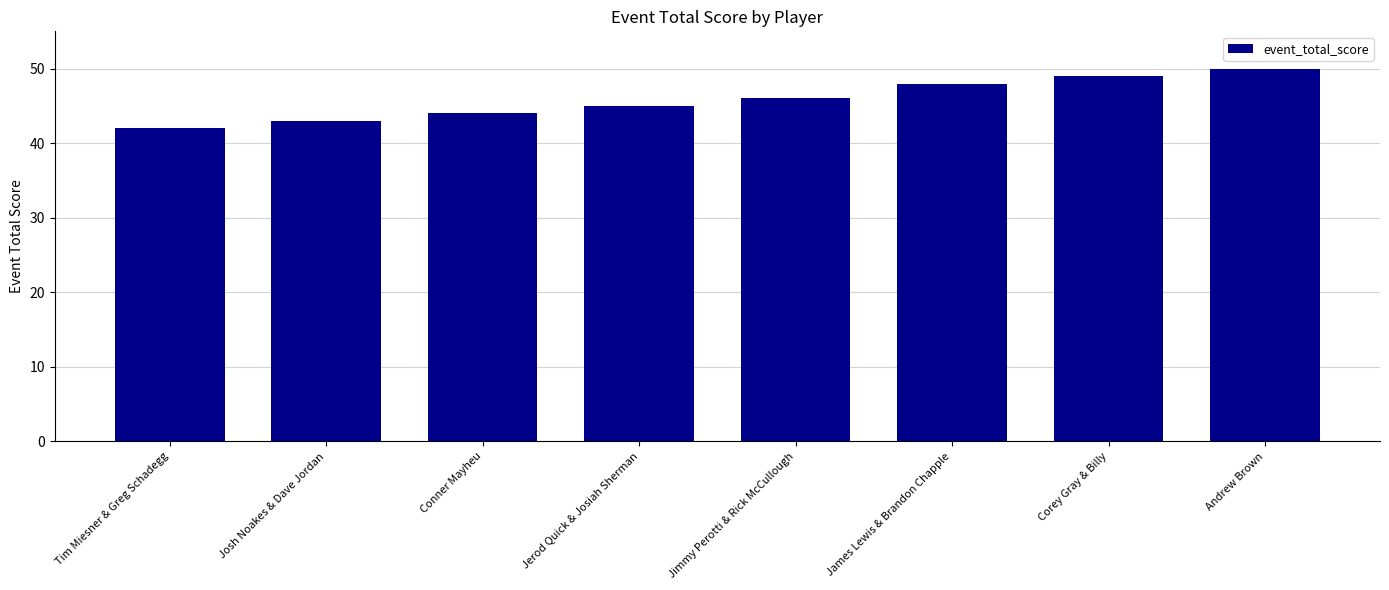

At which category does the chart reach its minimum across all series?

Tim Miesner & Greg Schadegg